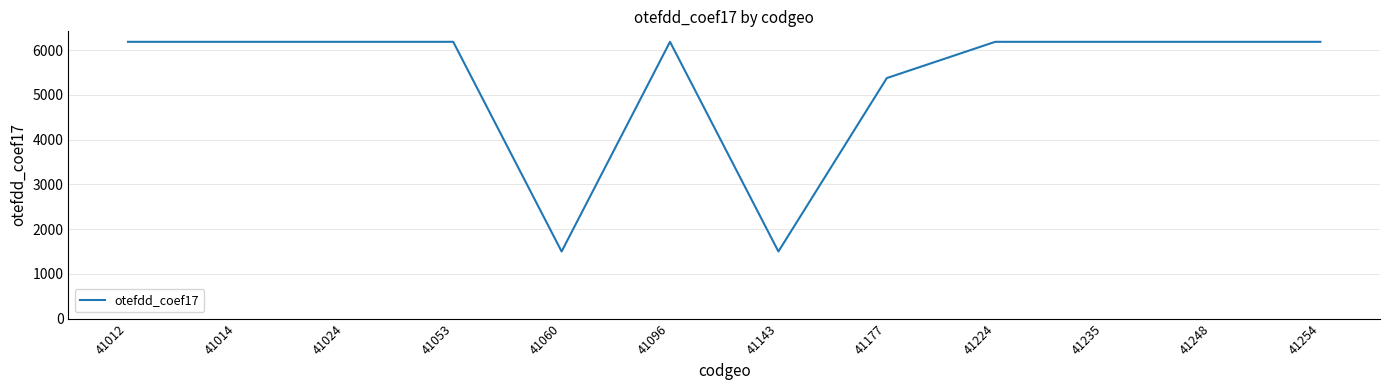

What is the ratio of the value at 41235 to the value at 41053?

1.0